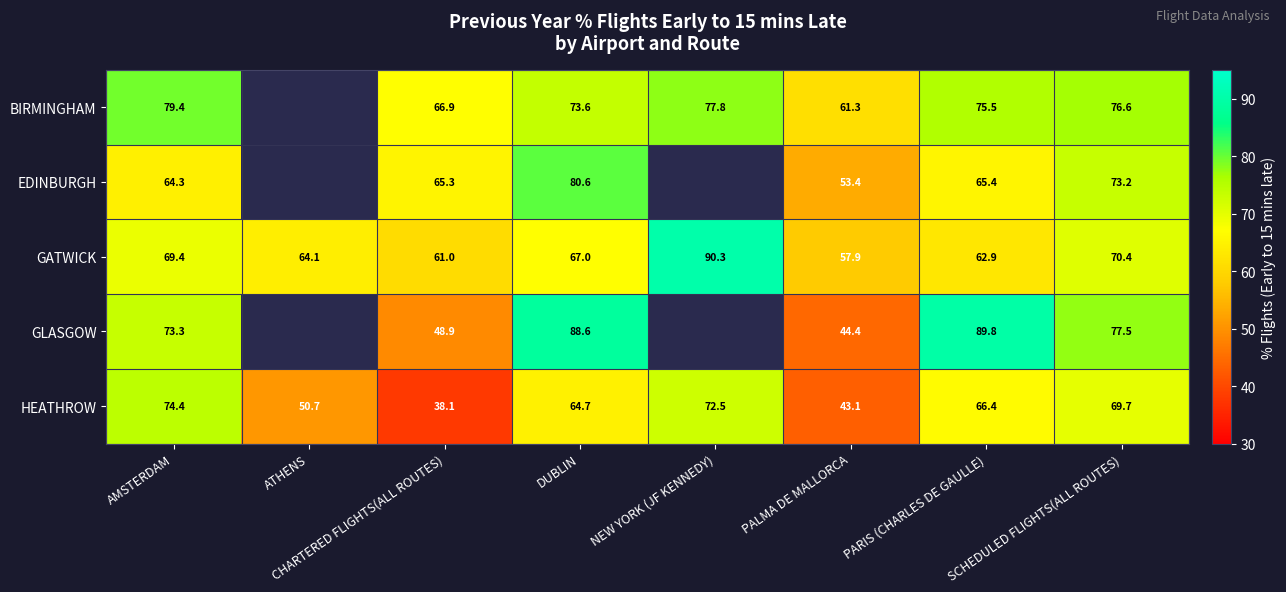

Between AMSTERDAM and DUBLIN, which series saw the biggest shift?

EDINBURGH